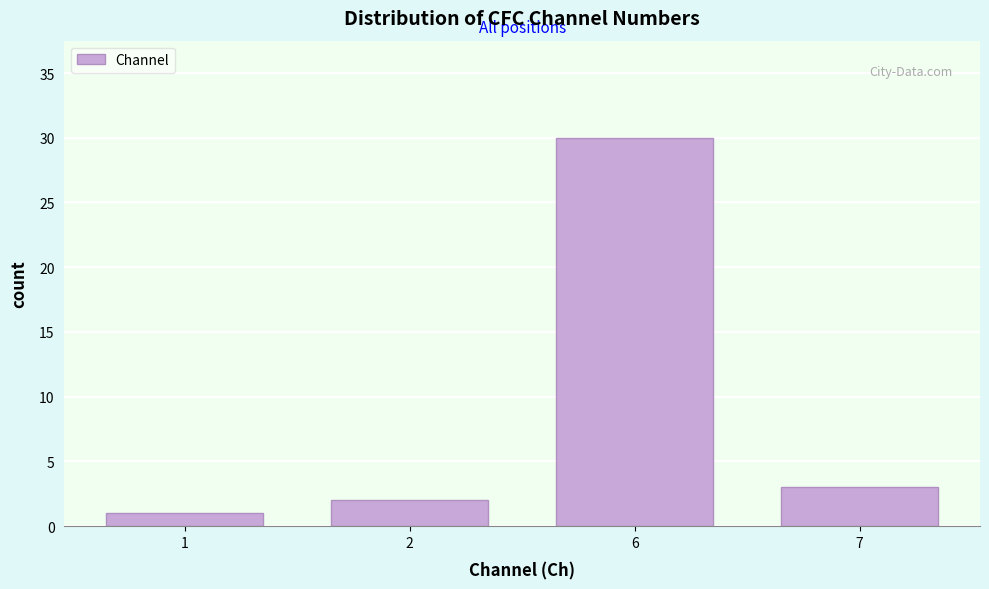

Reading left to right, transcribe all the data shown in this chart.

1=1	2=2	6=30	7=3